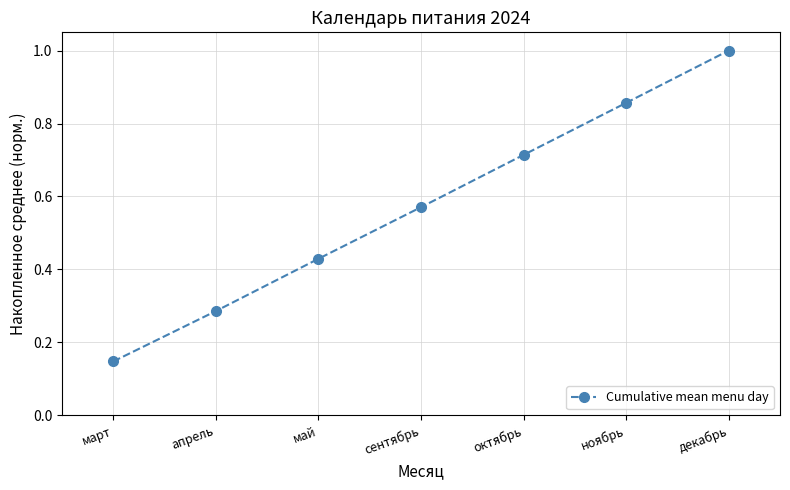

At which category does the chart reach its minimum across all series?

март